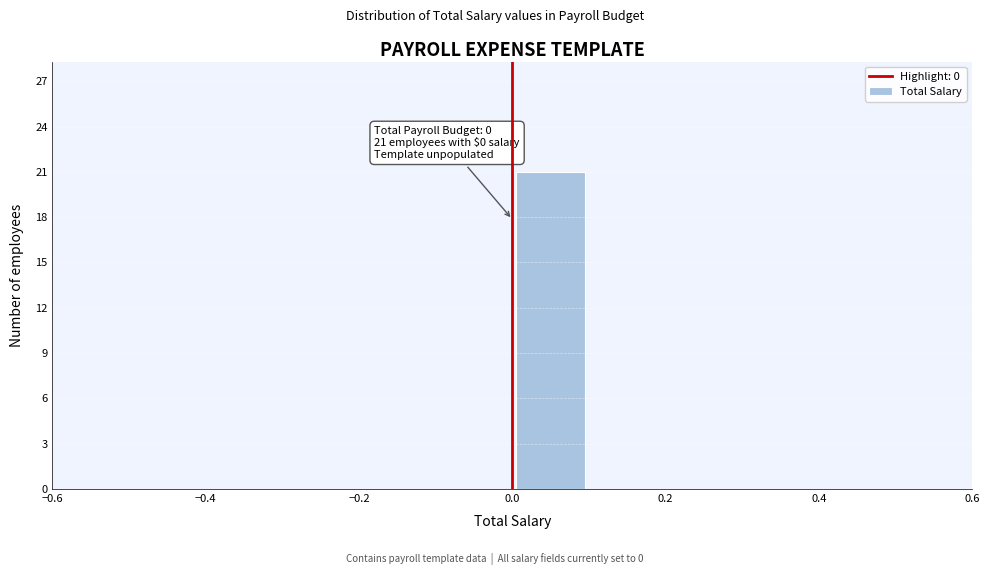

Which range on the x-axis has the tallest bar?

0.0 to 0.1